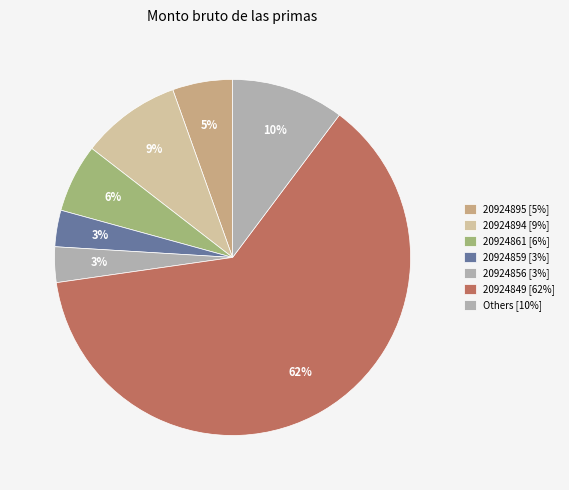

Count the number of slices in the pie.

7